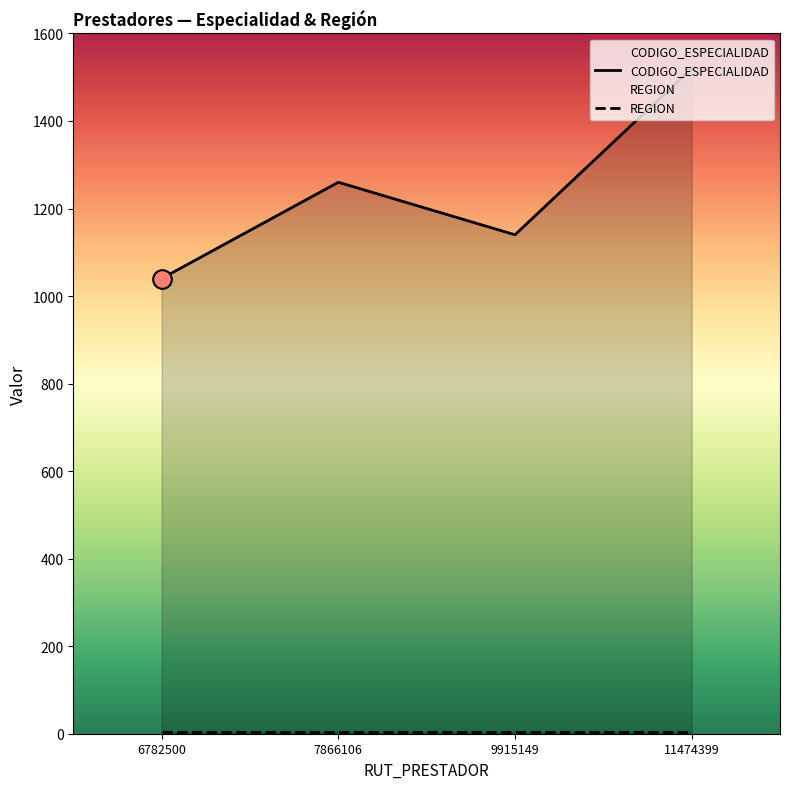

Which has a higher value, 11474399 or 6782500?

11474399